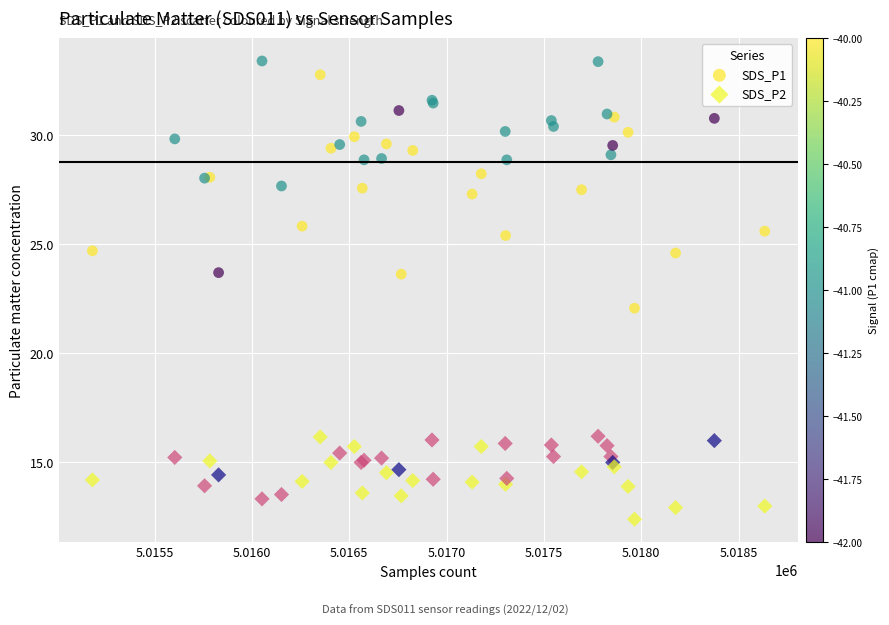

Which series has the widest spread of Y values?

SDS_P1